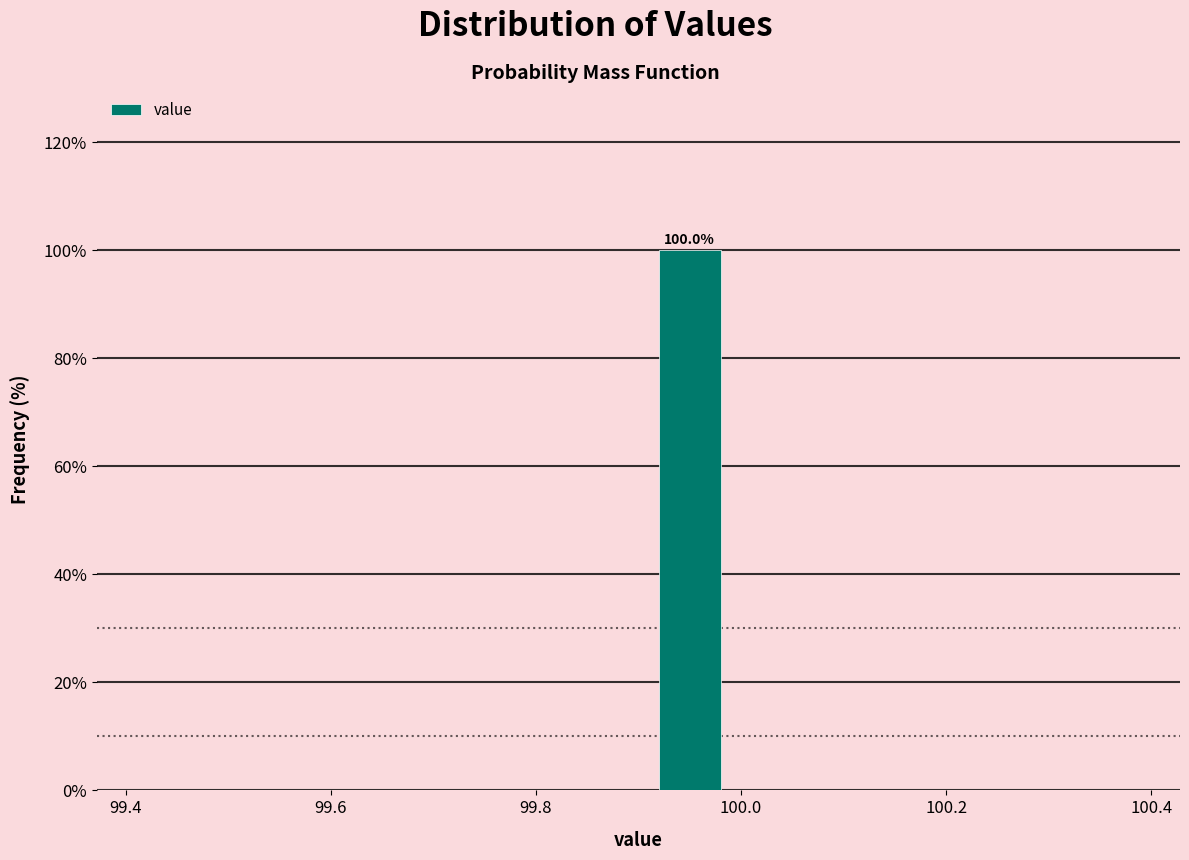

Over which range of the x-axis is the bar tallest?

99.9 to 100.0